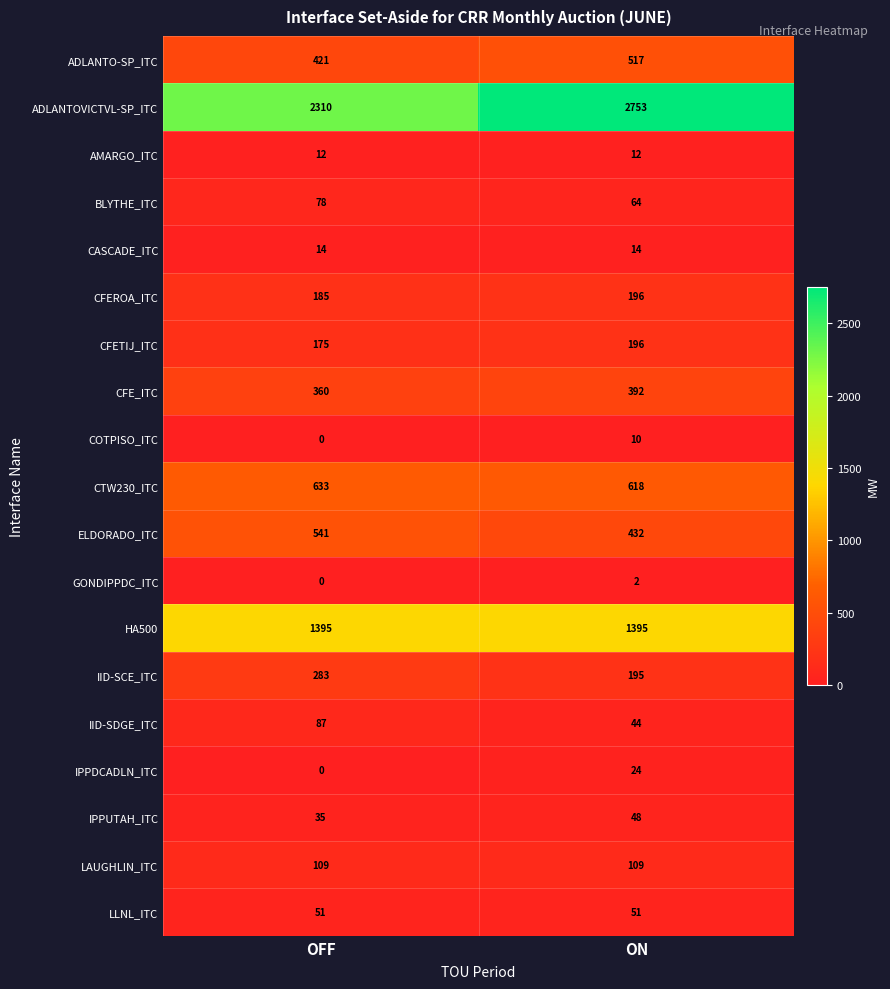

Which series has the widest spread of values?

ADLANTOVICTVL-SP_ITC